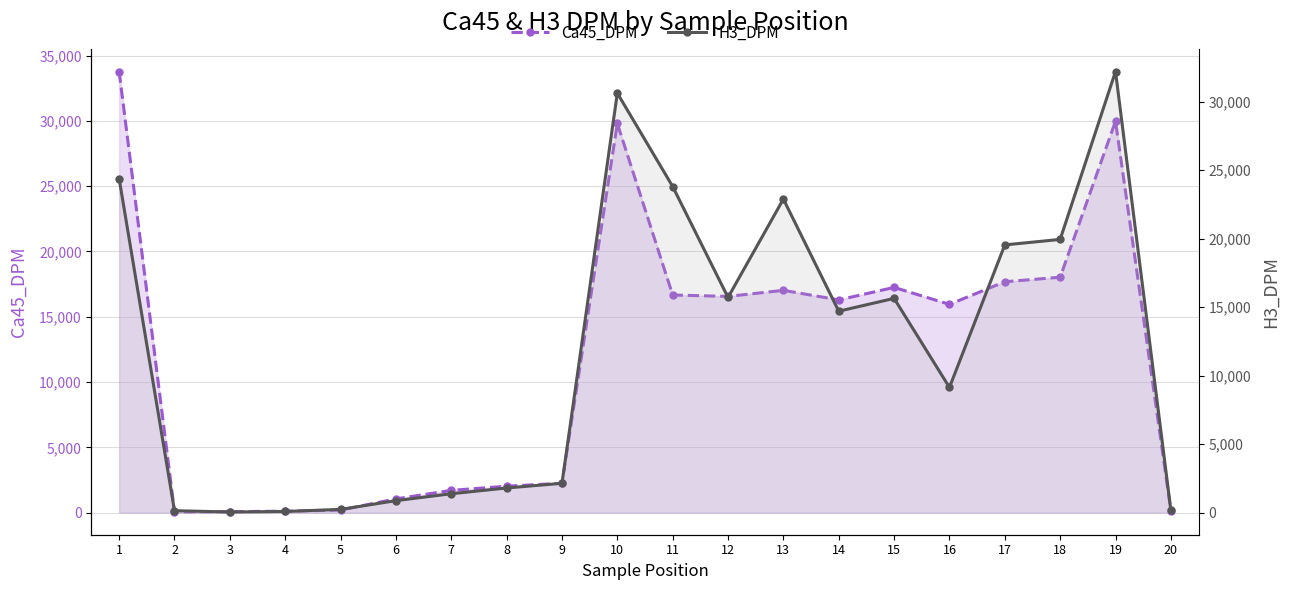

What are all the series names shown in the legend?

Ca45_DPM, H3_DPM